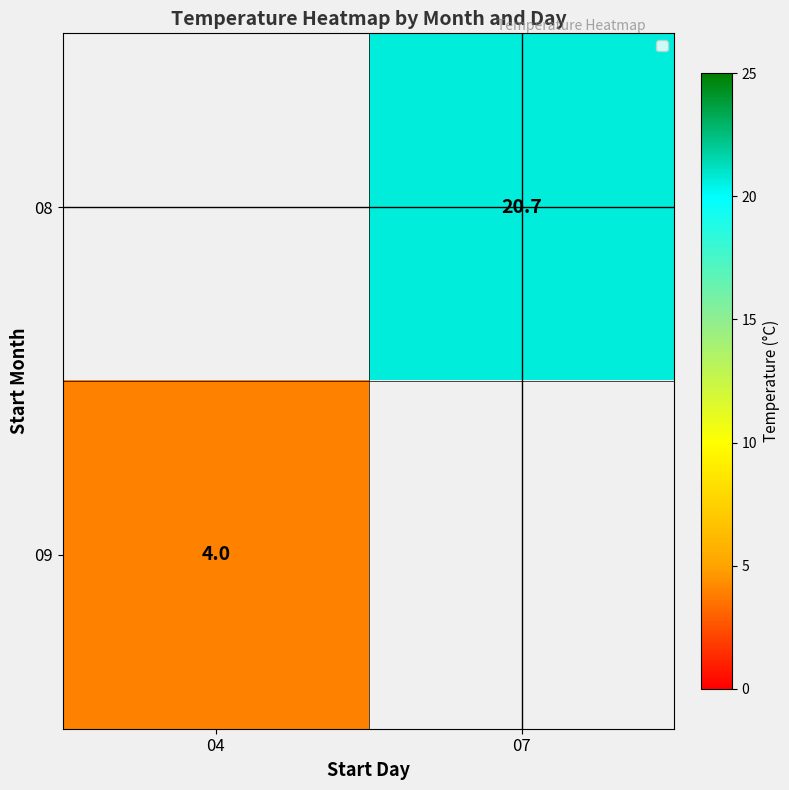

True or false: 09 has a value of 4.0 at 04.

True